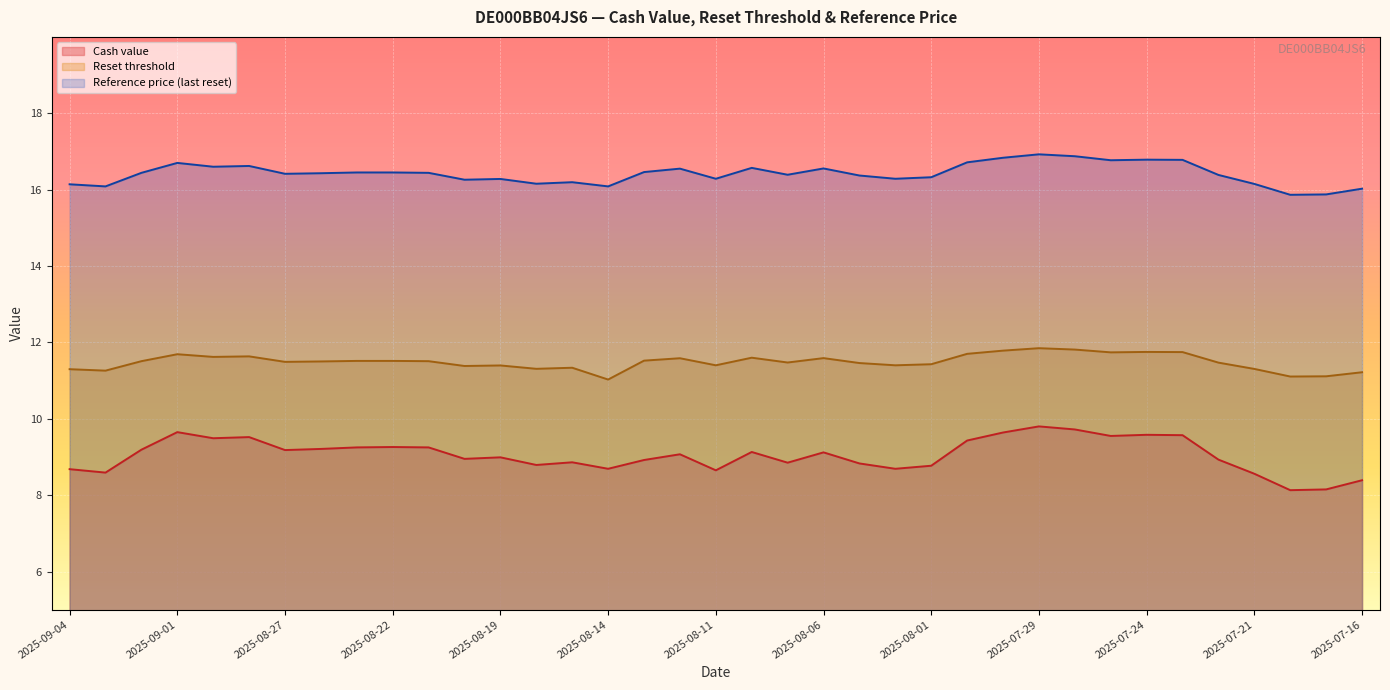

What is the sum of the Cash value values at 2025-07-28 and 2025-08-29?

19.2